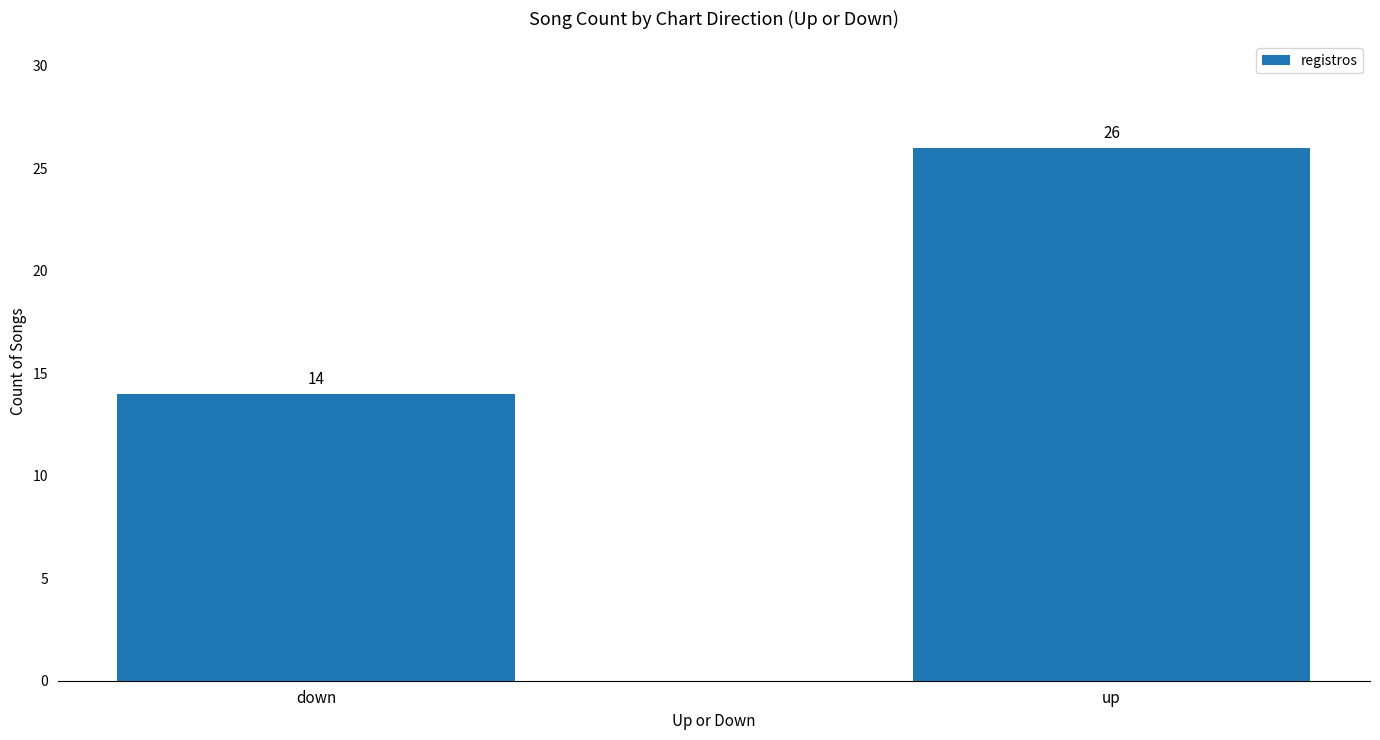

What is the difference between the maximum and minimum values?

12